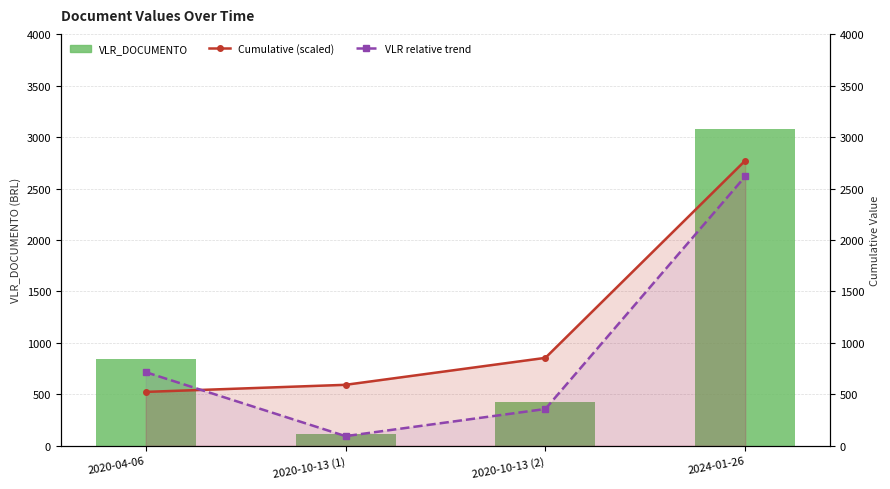

At which category is the sum across all series the highest?

2024-01-26